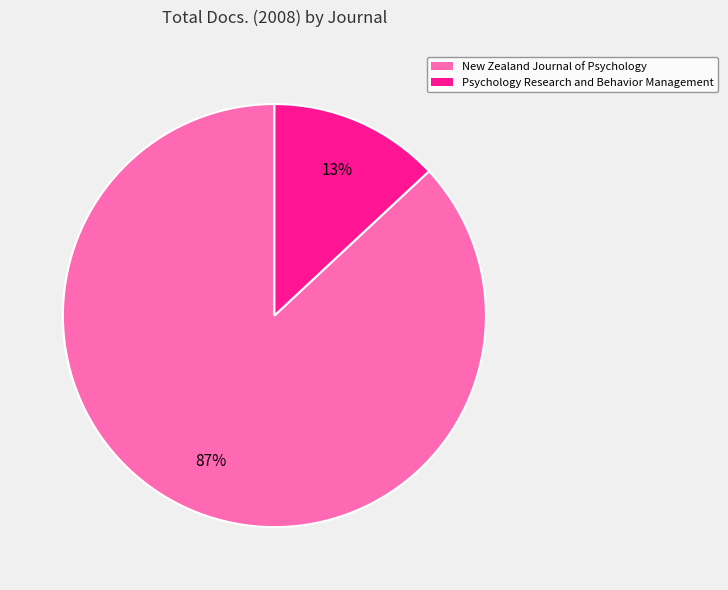

Which slice represents more than half of the pie?

New Zealand Journal of Psychology